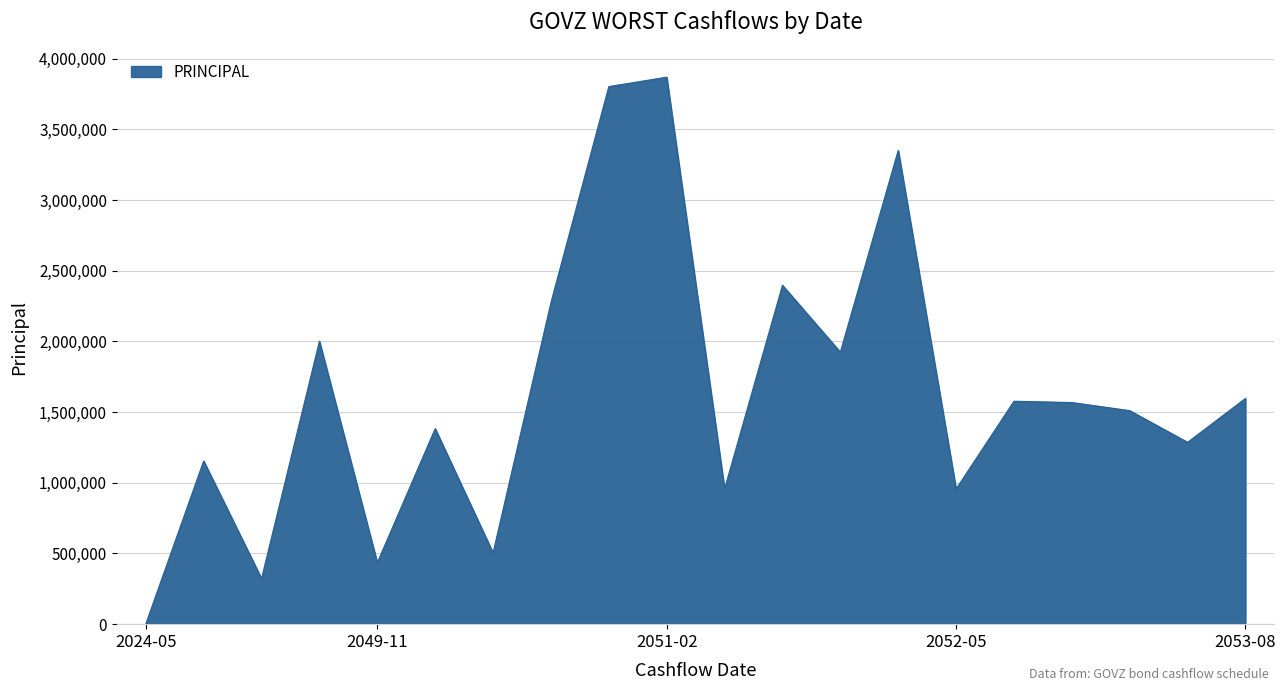

What is the difference between the maximum and minimum values?

3867726.3